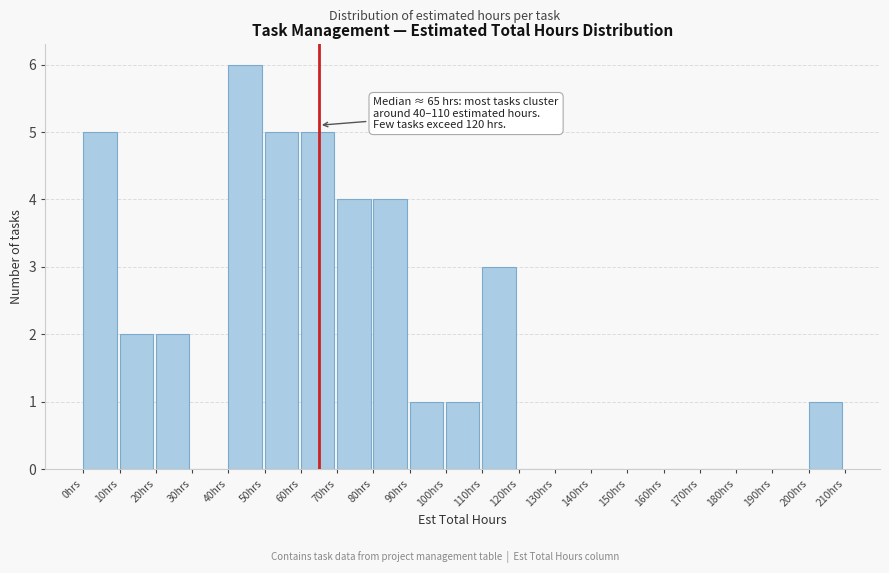

Over which range of the x-axis is the bar tallest?

40 to 50